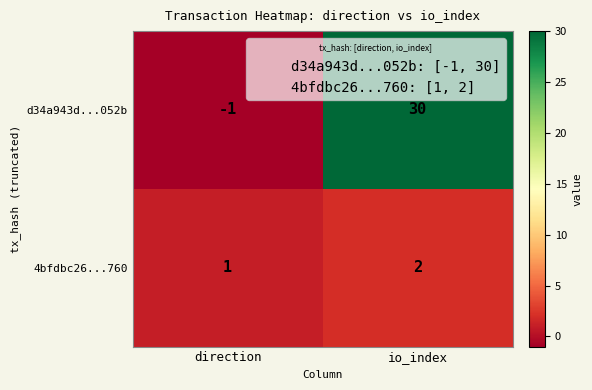

Rank the series at direction from highest to lowest value.

4bfdbc26...760, d34a943d...052b